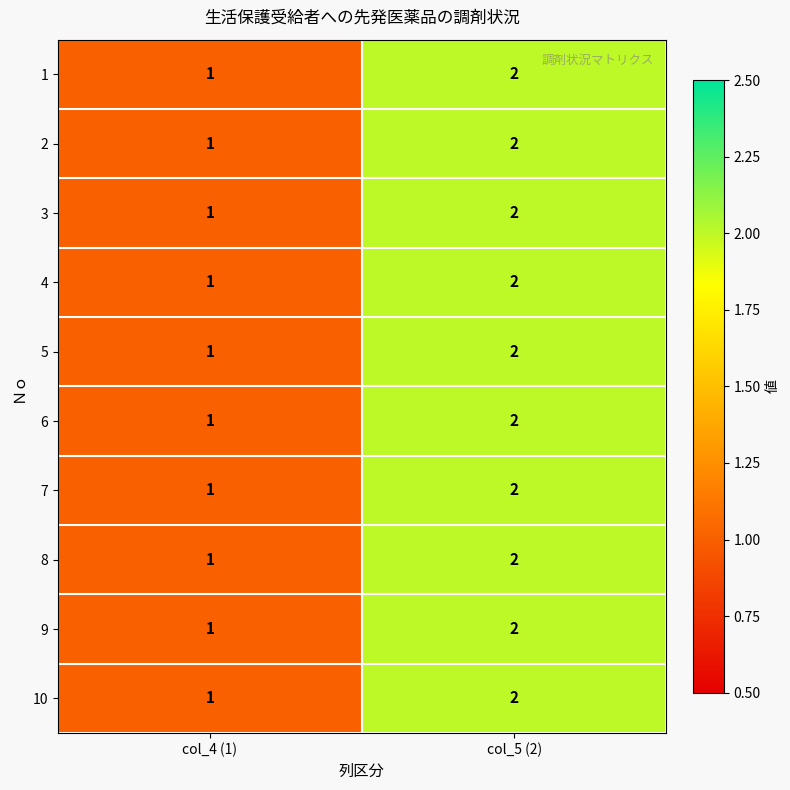

What is the sum of the 2 values at col_4 (1) and col_5 (2)?

3